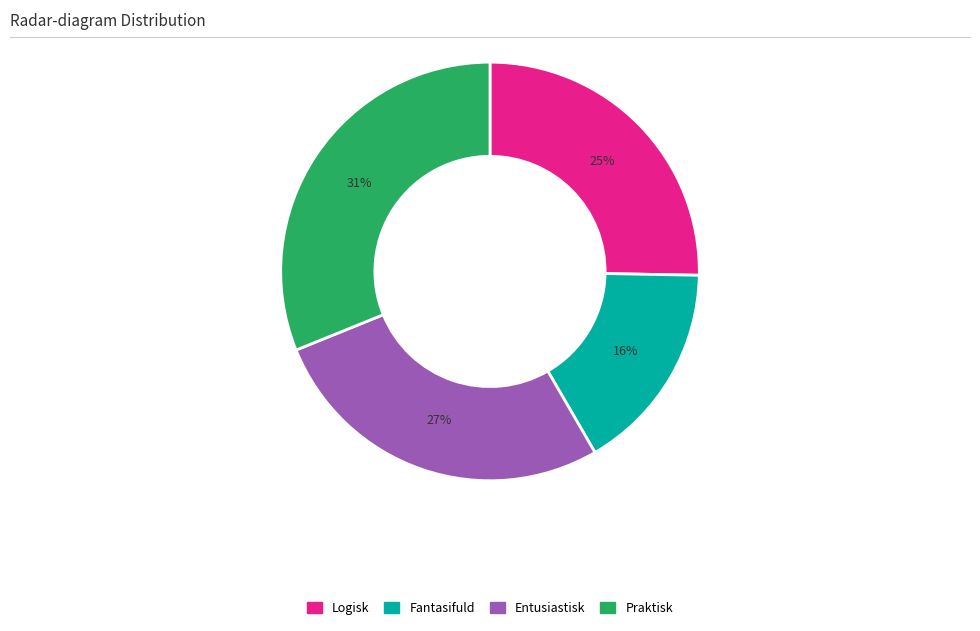

To the nearest percent, what is the average slice percentage?

25%